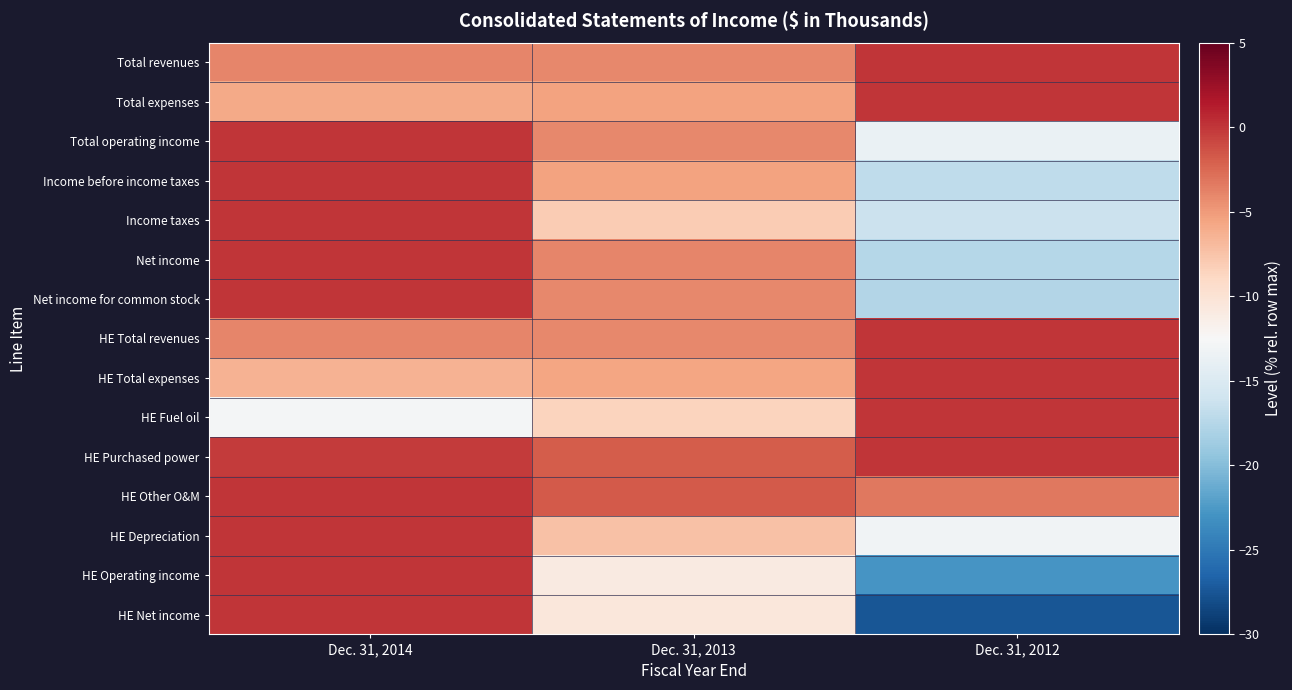

At Dec. 31, 2013, list the series in order from smallest to largest.

HE Operating income, HE Net income, HE Fuel oil, Income taxes, HE Depreciation, HE Total expenses, Total expenses, Income before income taxes, HE Total revenues, Total operating income, Total revenues, Net income for common stock, Net income, HE Purchased power, HE Other O&M